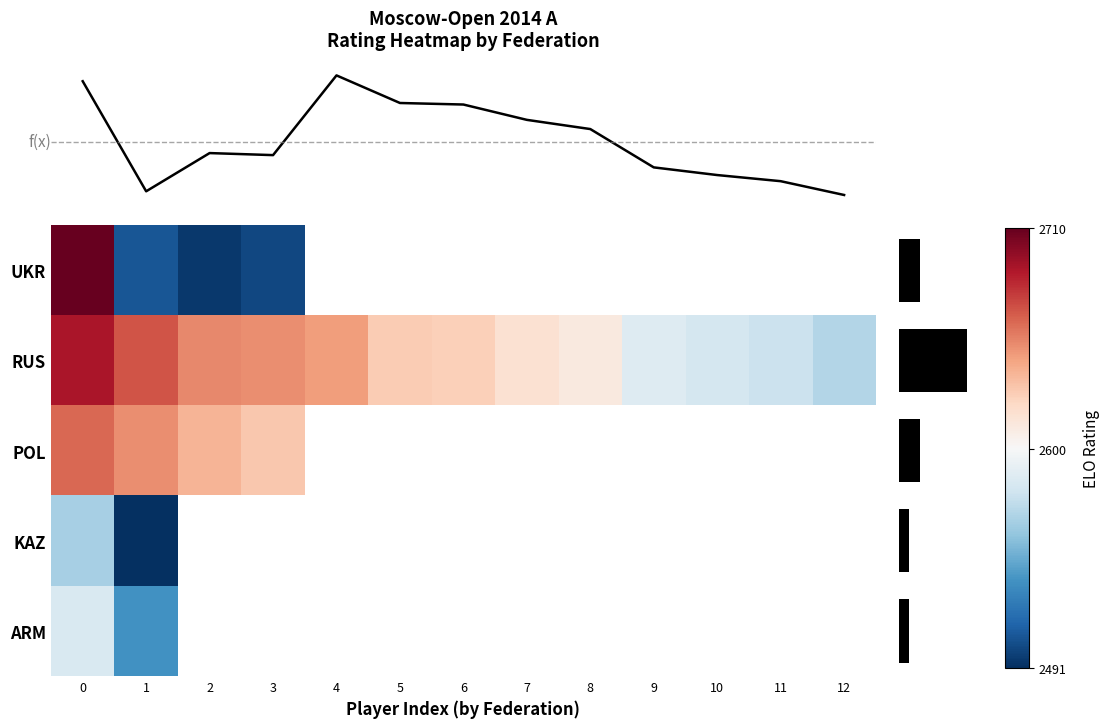

The value of RUS at 10 is 2581.0. True or false?

True